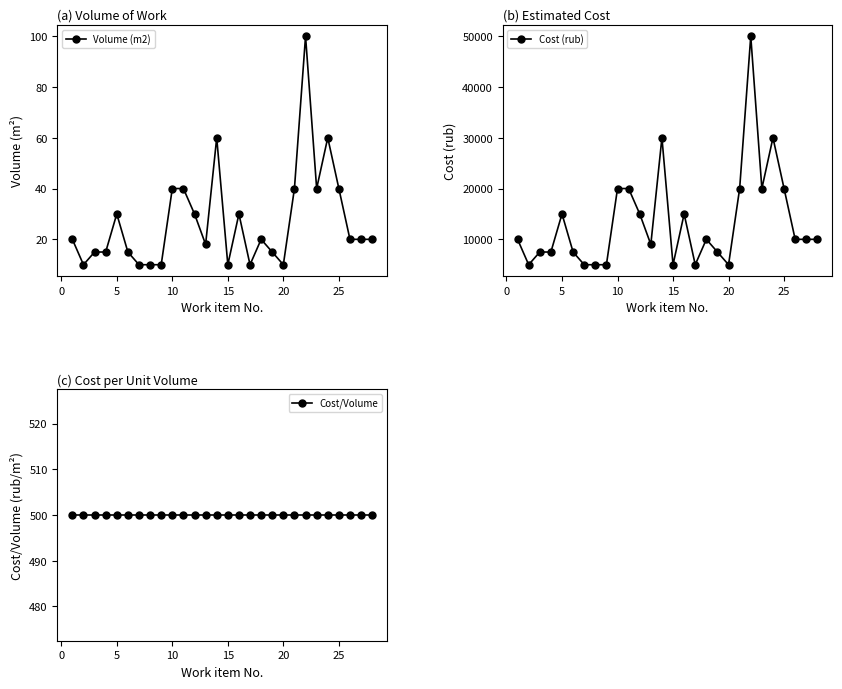

What is the maximum value shown in the chart?

50000